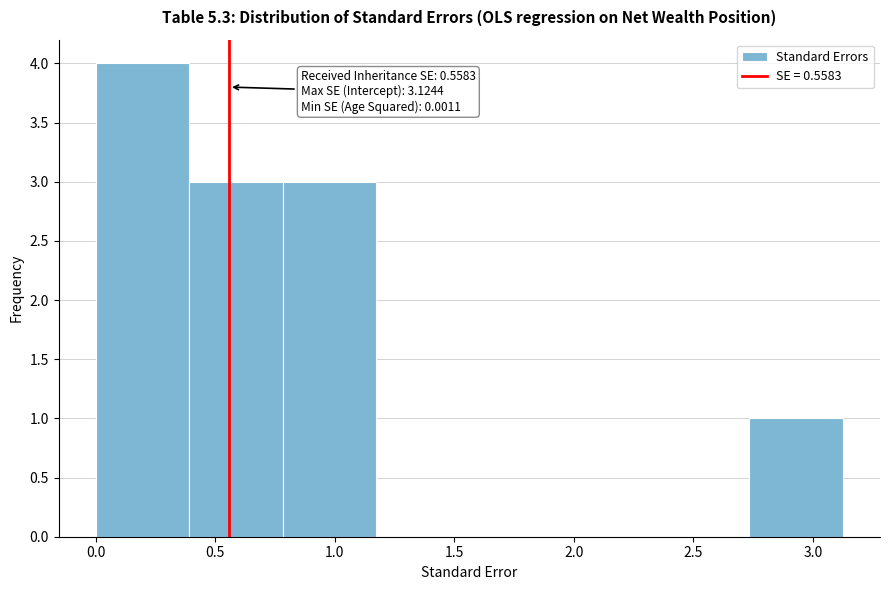

Which range on the x-axis has the tallest bar?

0.00 to 0.40